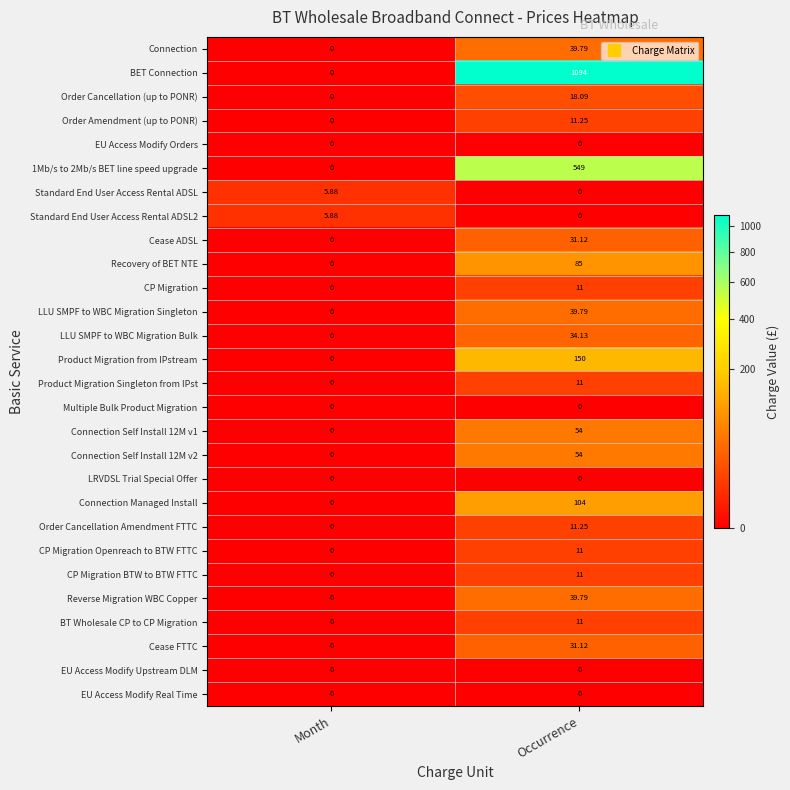

Which category has the lowest value in the Reverse Migration WBC Copper series?

Month